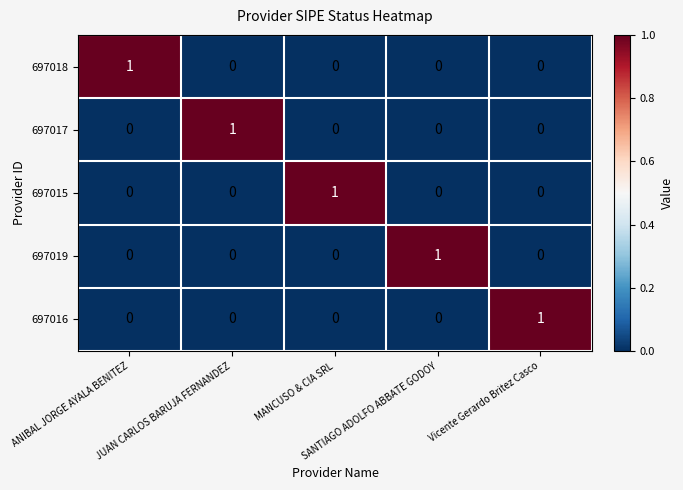

At how many categories does at least one series exceed 0?

5